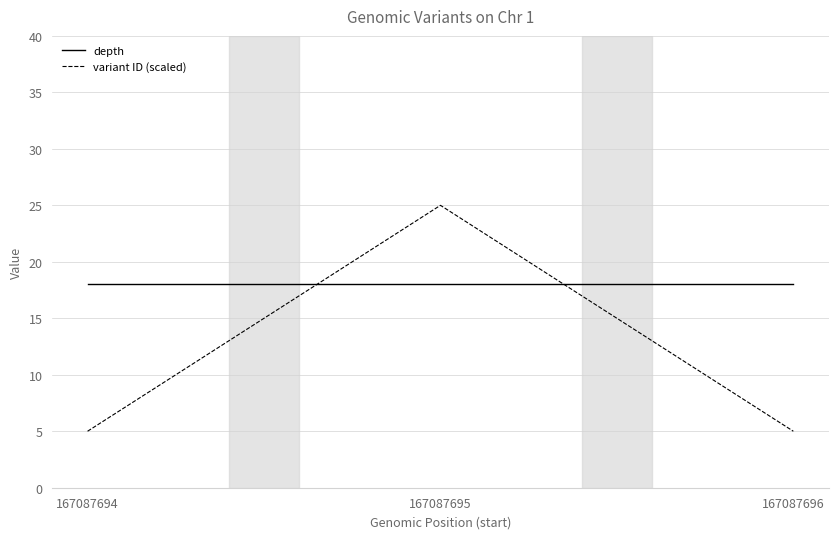

Rank the series by their maximum value, from lowest to highest.

depth, variant ID (scaled)